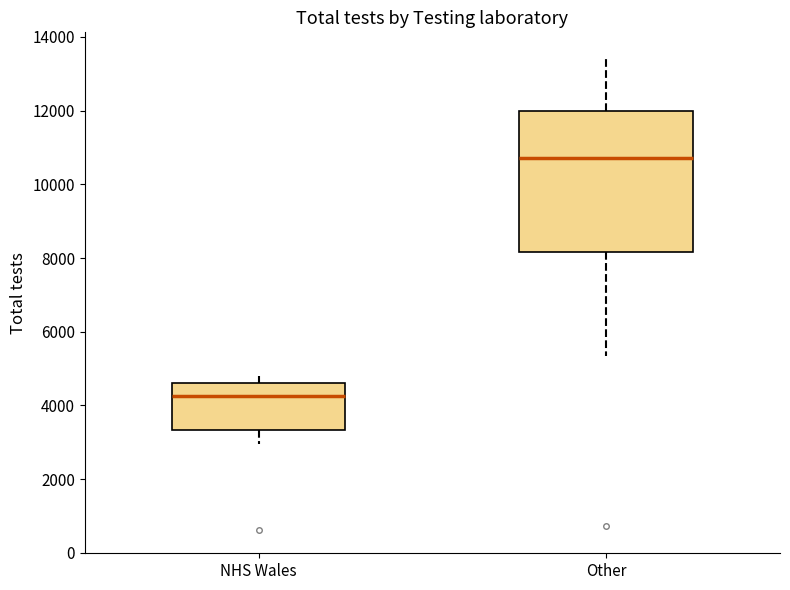

Reading left to right, read every box against the y-axis: the position of its median line, the range the box covers, and the ends of its whiskers. The values are not printed on the chart, so give them approximately, as read against the axis.

NHS Wales: median 4200, box 3400 to 4600, whiskers 3000 to 4800
Other: median 10800, box 8200 to 12000, whiskers 5400 to 13400